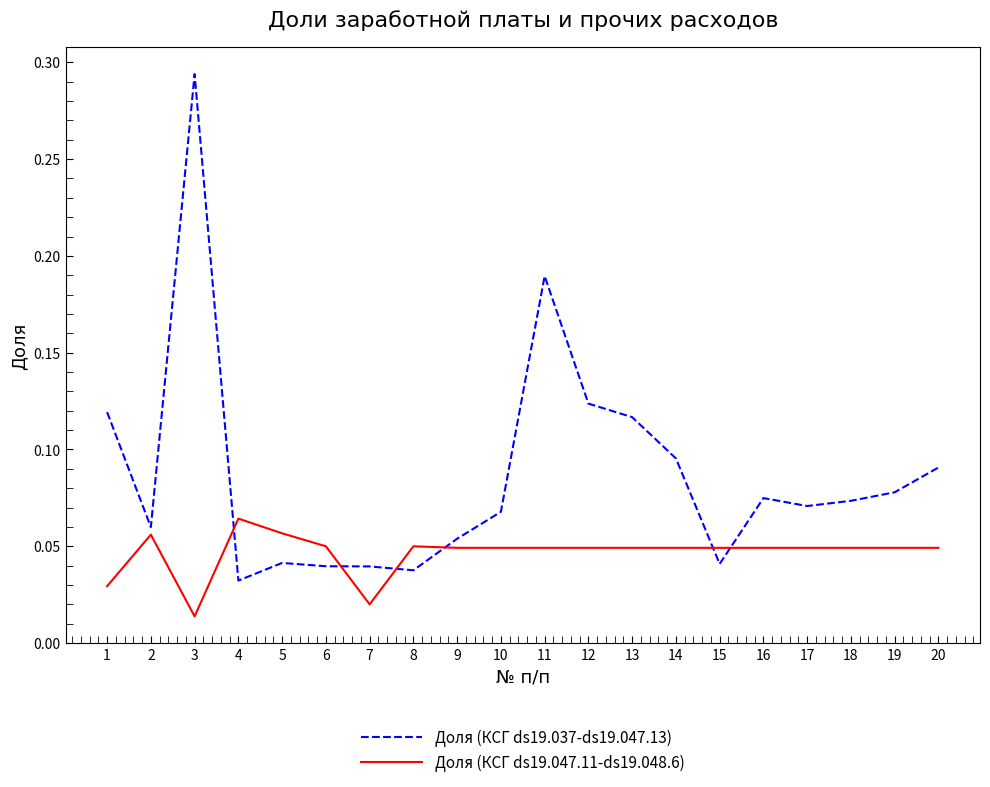

Which label corresponds to the largest value in the chart?

3